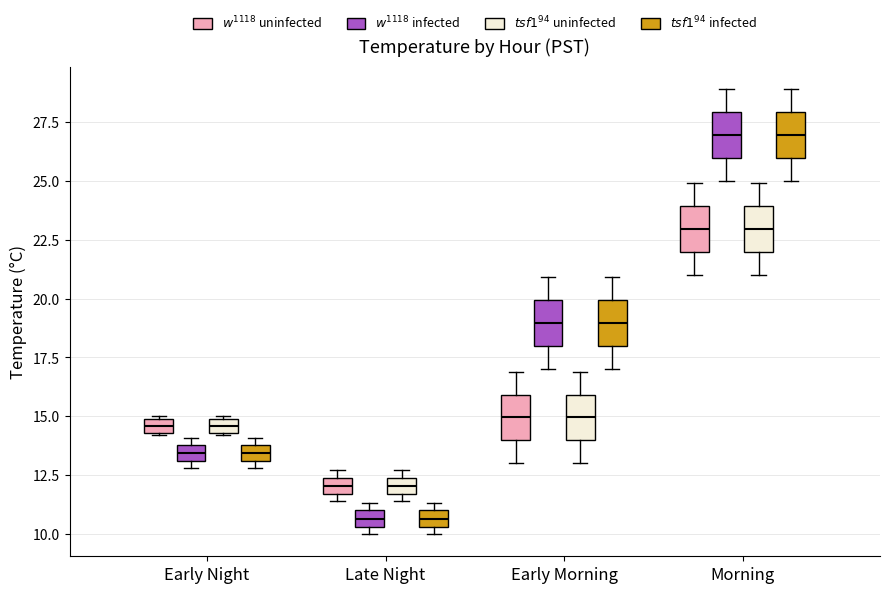

Where is the lower edge of the box for Early Night ($w^{1118}$ uninfected) on the y-axis? The values are not printed on the chart, so give them approximately, as read against the axis.

14.5